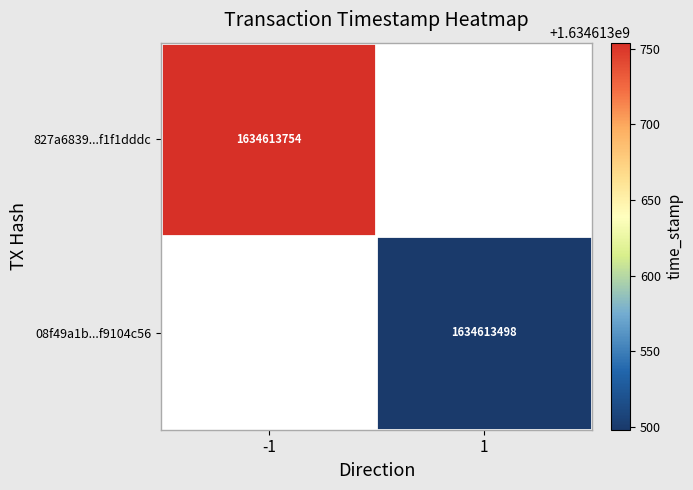

What is the difference between the 08f49a1bf9104c56ca1dcabb99e29a4d749d740... values at time_stamp and direction?

1634613497